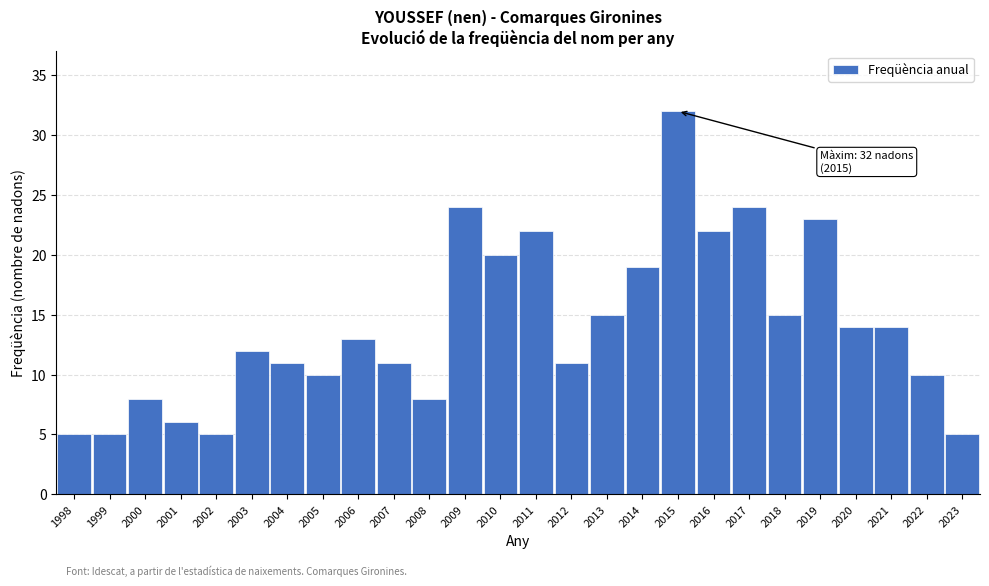

Reading left to right, what are all the values shown in this chart?

1998=5	1999=5	2000=8	2001=6	2002=5	2003=12	2004=11	2005=10	2006=13	2007=11	2008=8	2009=24	2010=20	2011=22	2012=11	2013=15	2014=19	2015=32	2016=22	2017=24	2018=15	2019=23	2020=14	2021=14	2022=10	2023=5